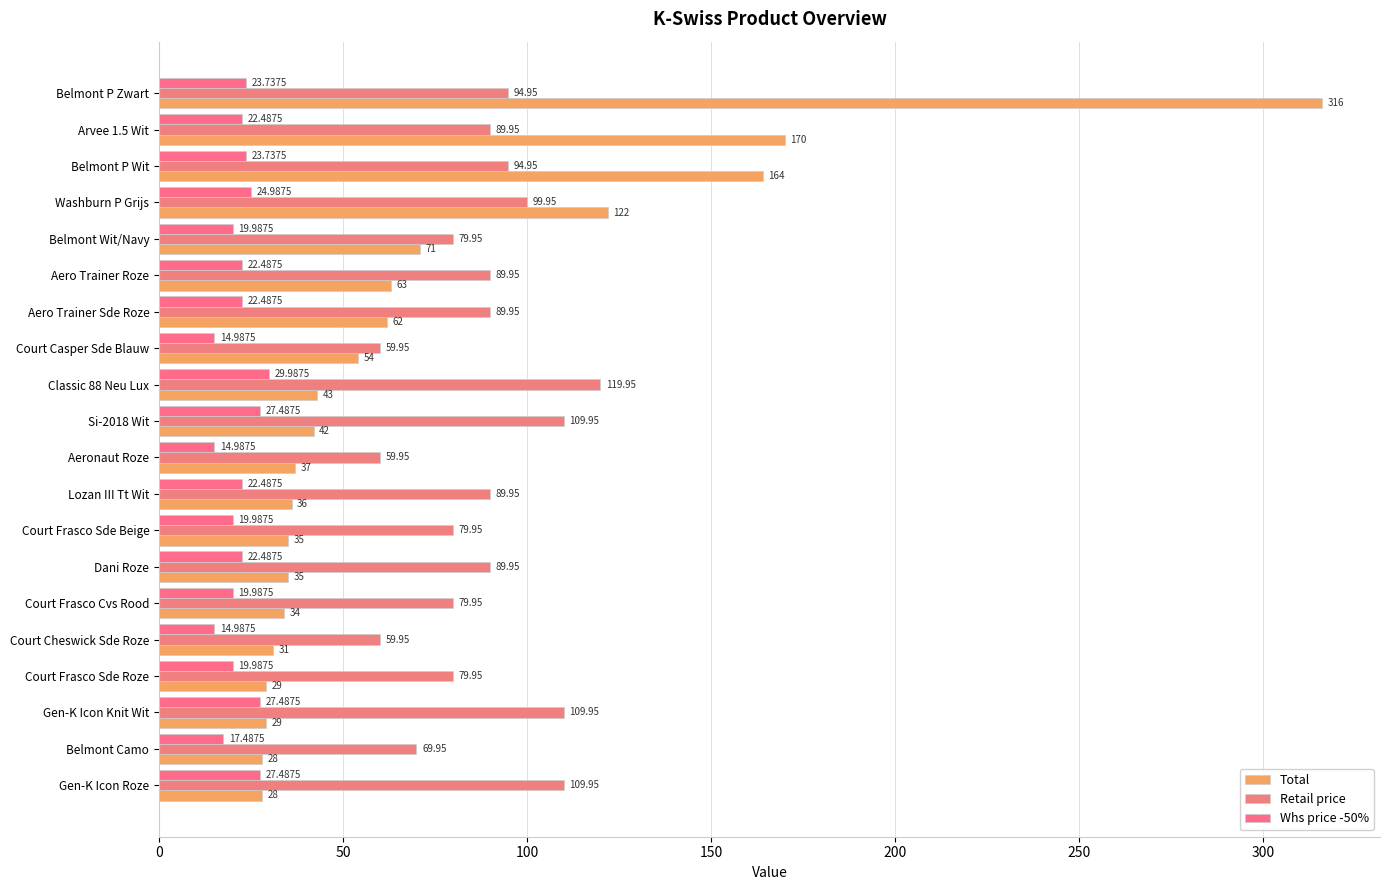

How many data points in Whs price -50% are less than 22?

8